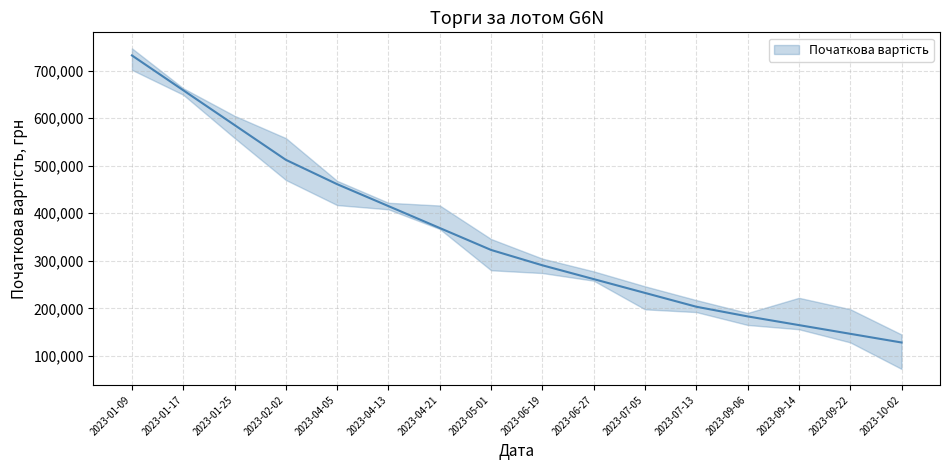

What is the average value?

354198.2